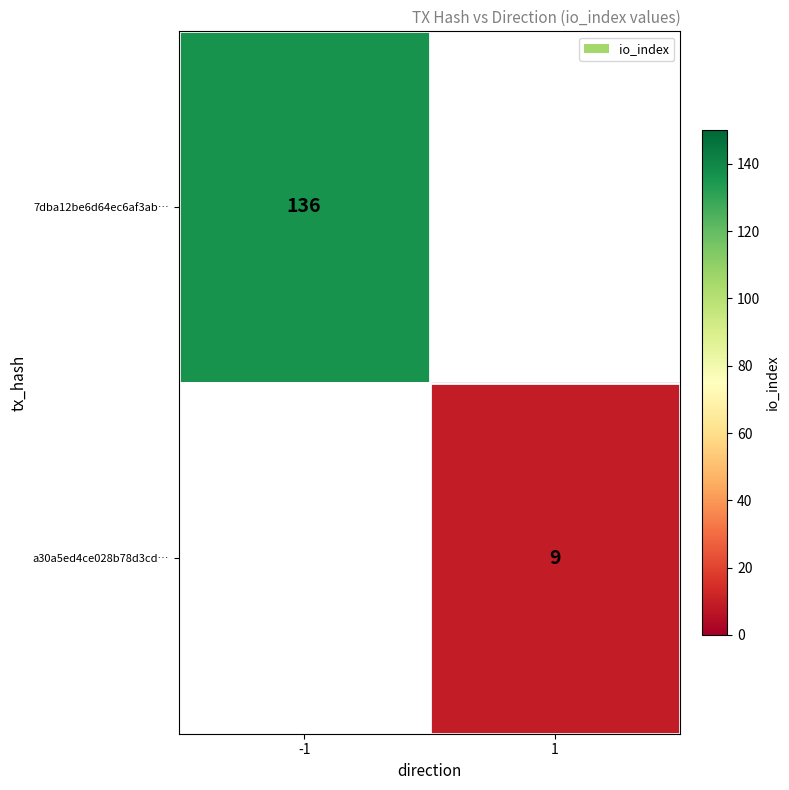

Is it true that 7dba12be6d64ec6af3ab… equals 225 at -1?

False